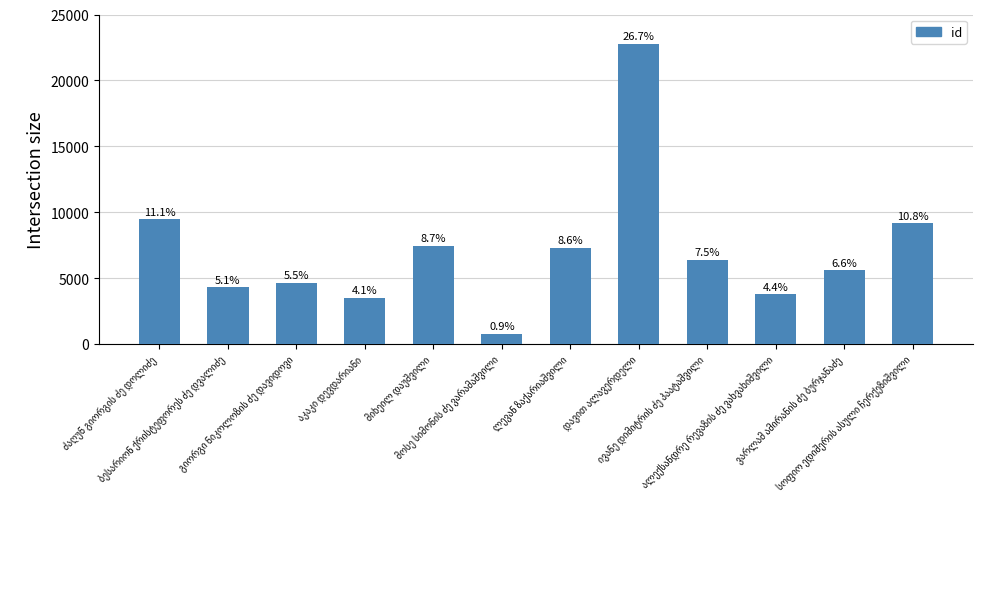

At which label does the data first exceed 6376?

ძაღუნ გიორგის ძე დოლიძე